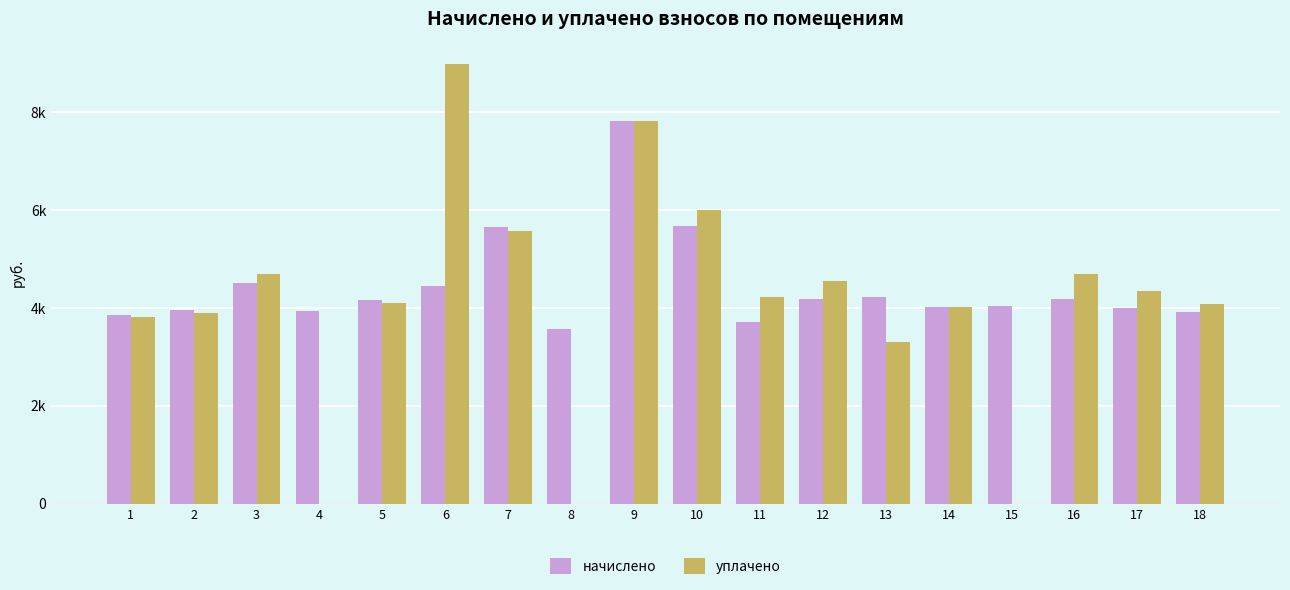

At which category is the sum across all series the highest?

9